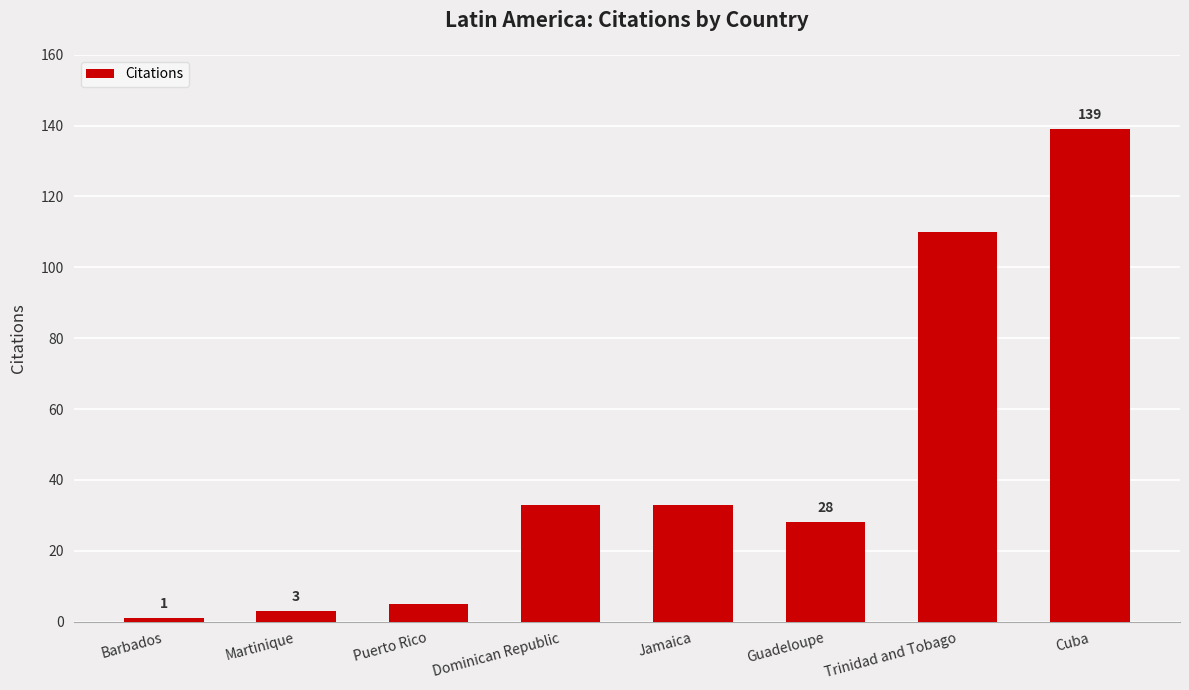

What is the label of the 1st bar from the left?

Barbados